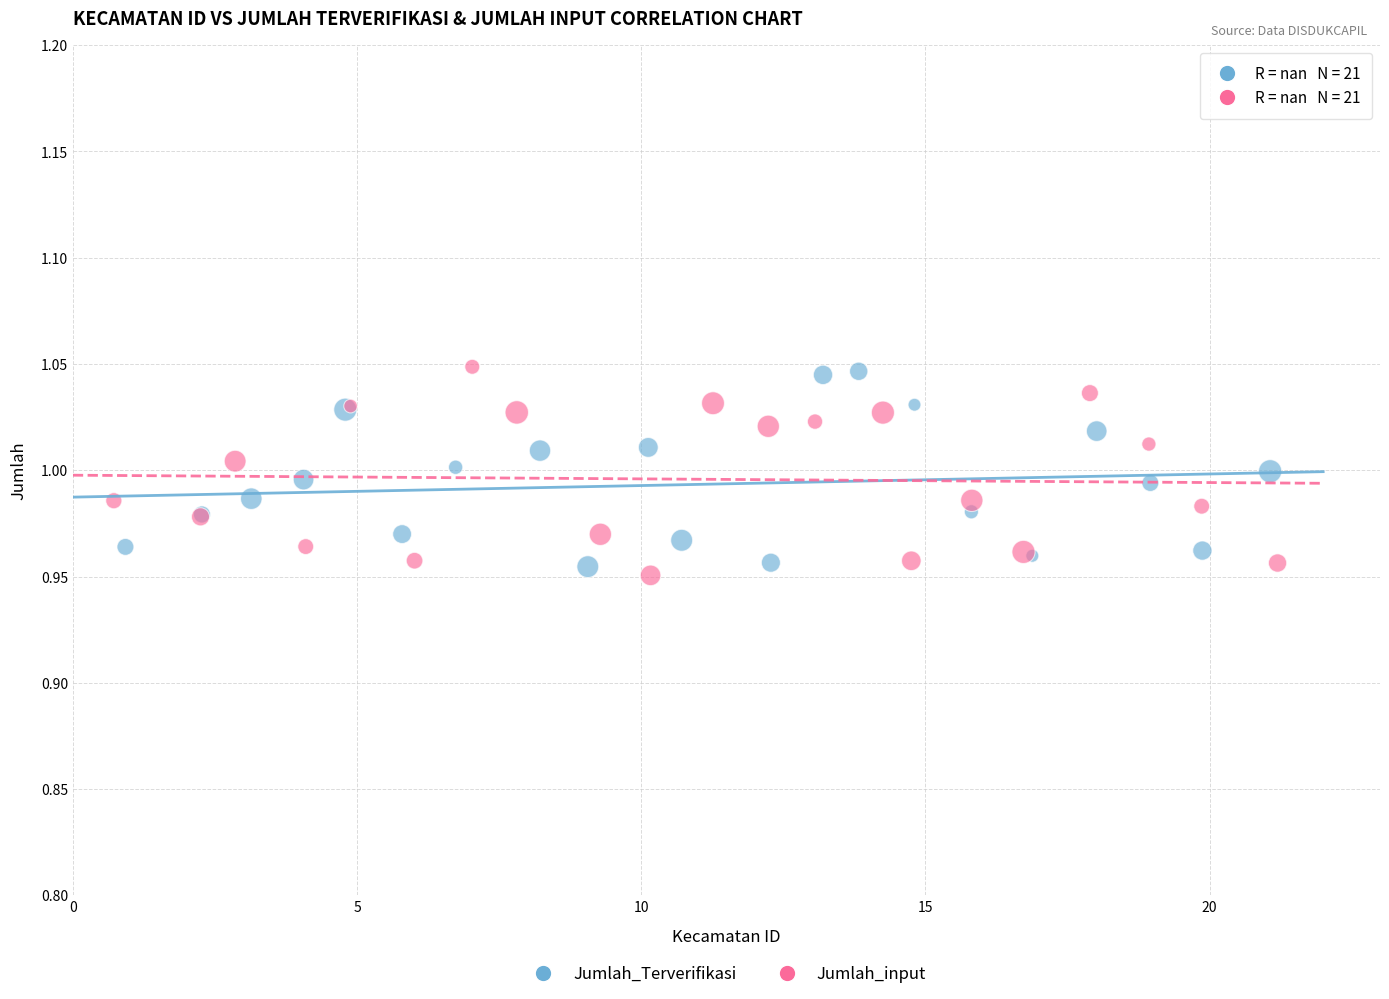

What are all the series names shown in the legend?

Jumlah_Terverifikasi, Jumlah_input